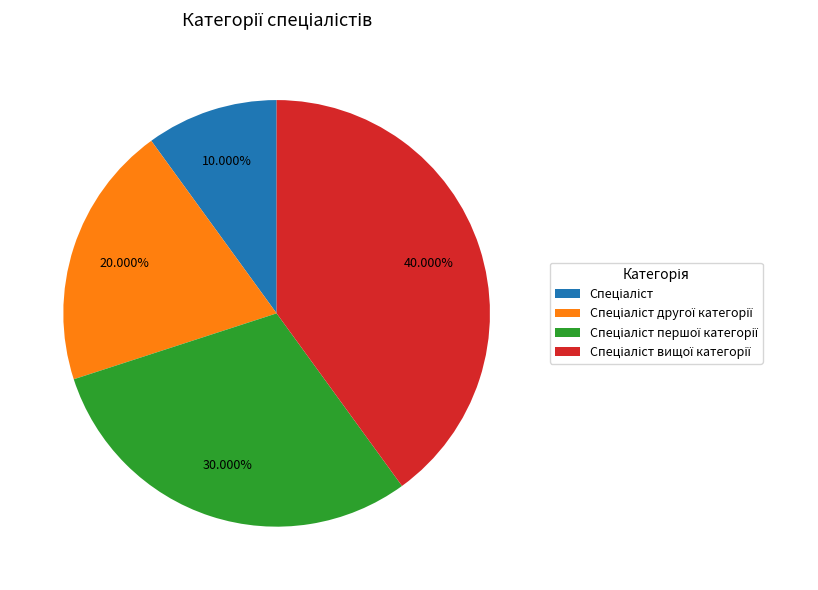

Is there a majority slice in this chart?

No